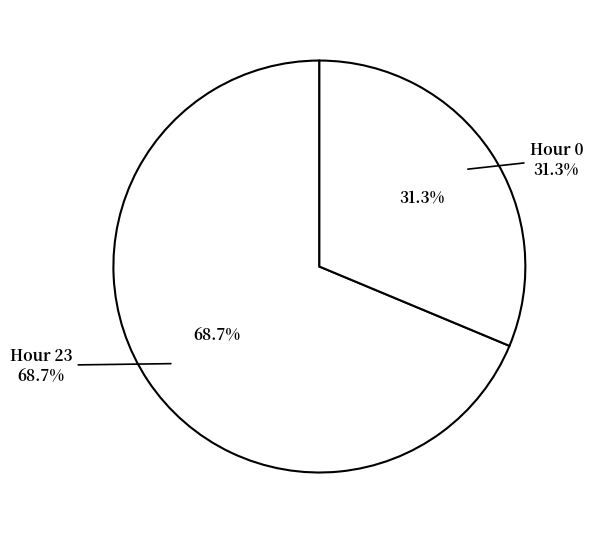

True or false: 23:56 accounts for 1% of the total.

False